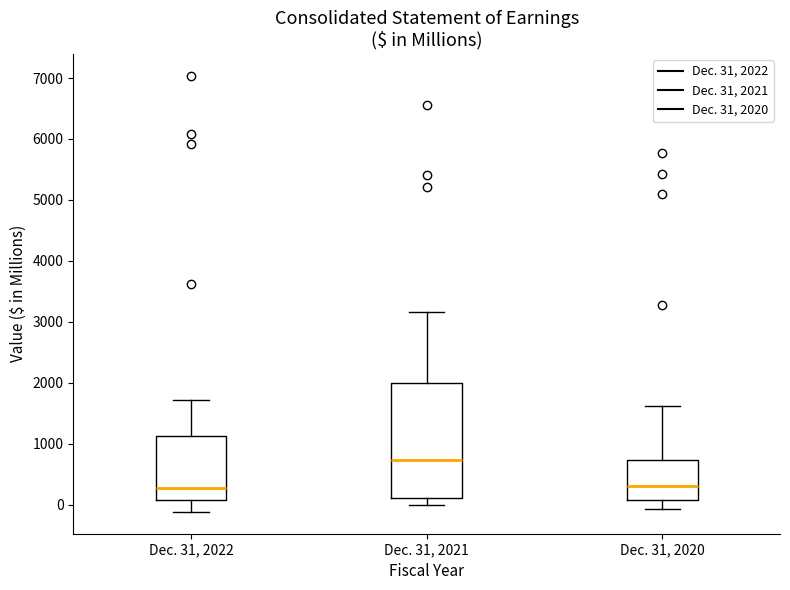

Where does the median line of the box for Dec. 31, 2021 sit on the y-axis? The values are not printed on the chart, so give them approximately, as read against the axis.

700